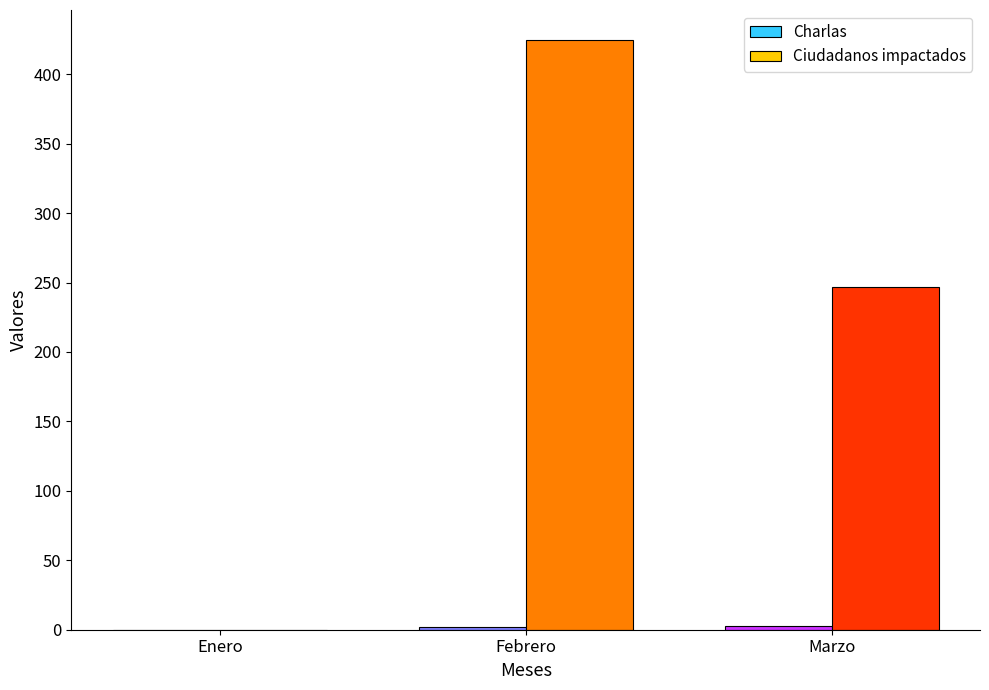

Which category has the highest value across all series?

Febrero